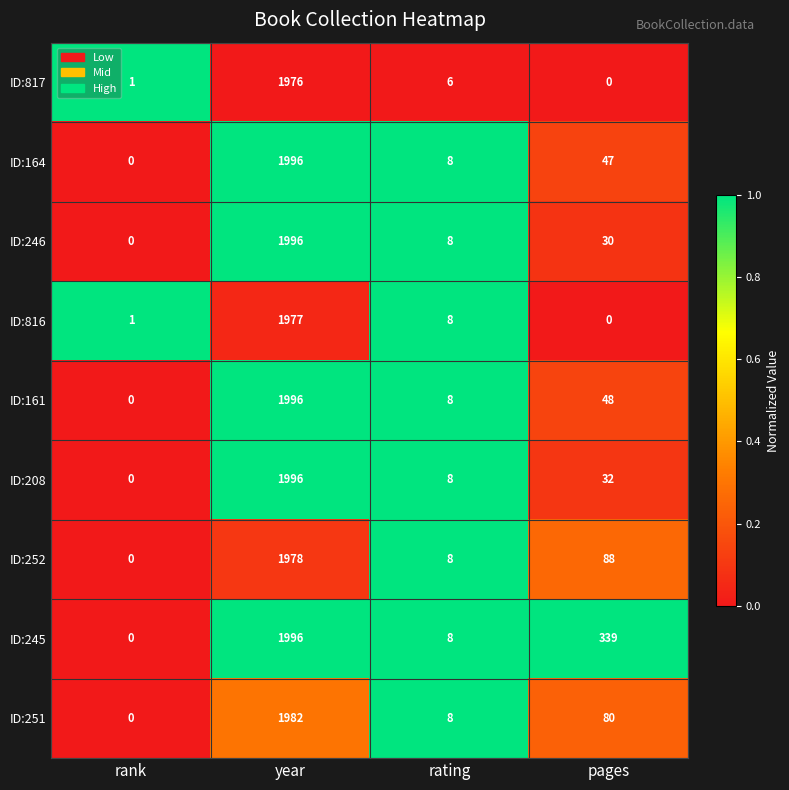

Rank the categories by ID:161 value from lowest to highest.

rank, rating, pages, year